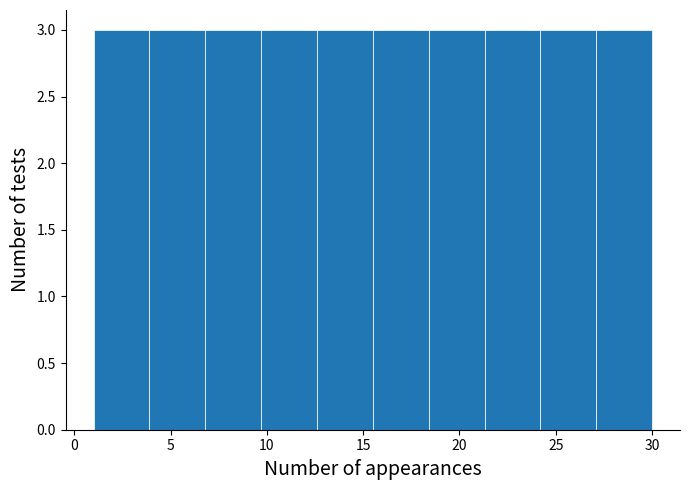

What is the height of the bar covering 27.1 to 30.0 on the x-axis? Neither the bar edges nor the heights are printed on the chart, so give them approximately, as read against the axes.

3